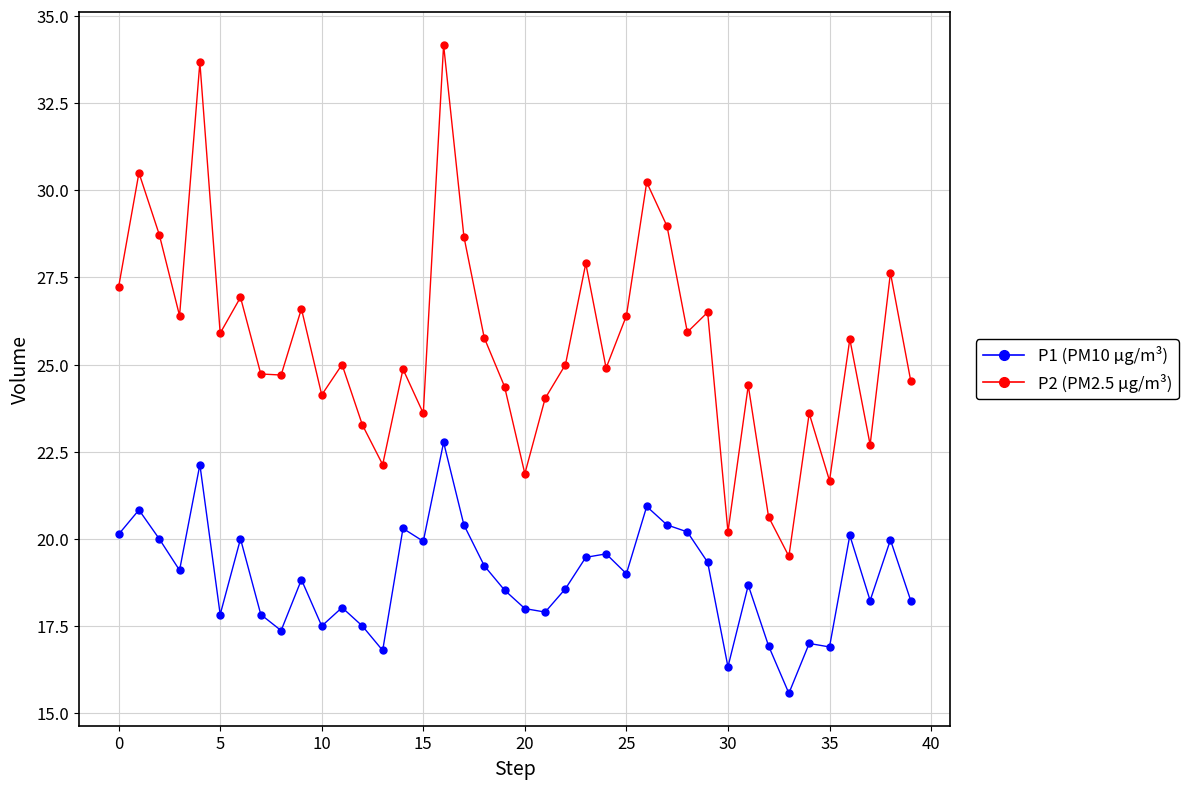

Across all data points, what is the range of Y values (max minus min)?

18.6